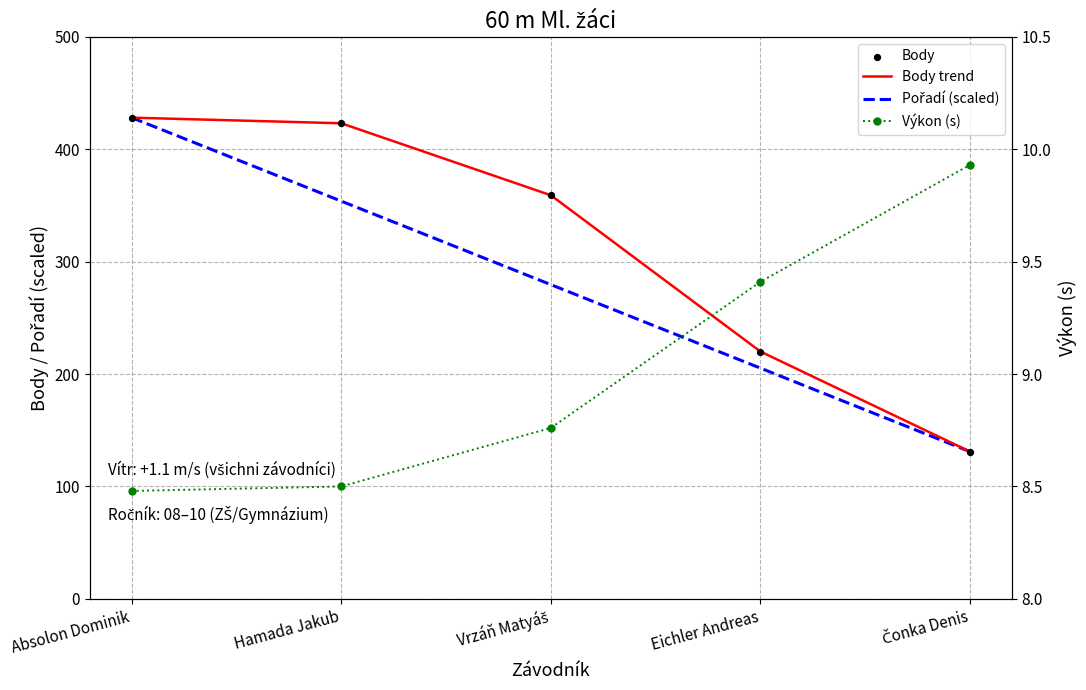

Which series has the largest Y range (max minus min)?

Body trend